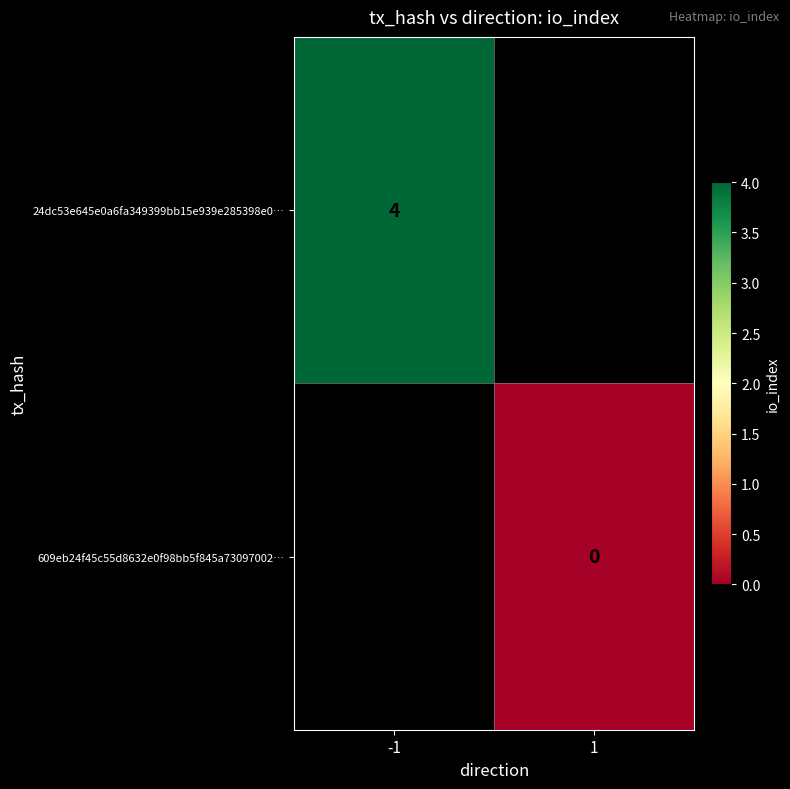

True or false: 24dc53e645e0a6fa349399bb15e939e285398e0… has a value of 4 at -1.

True